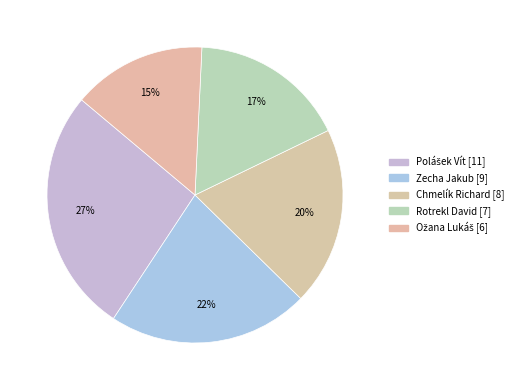

Is there a majority slice in this chart?

No